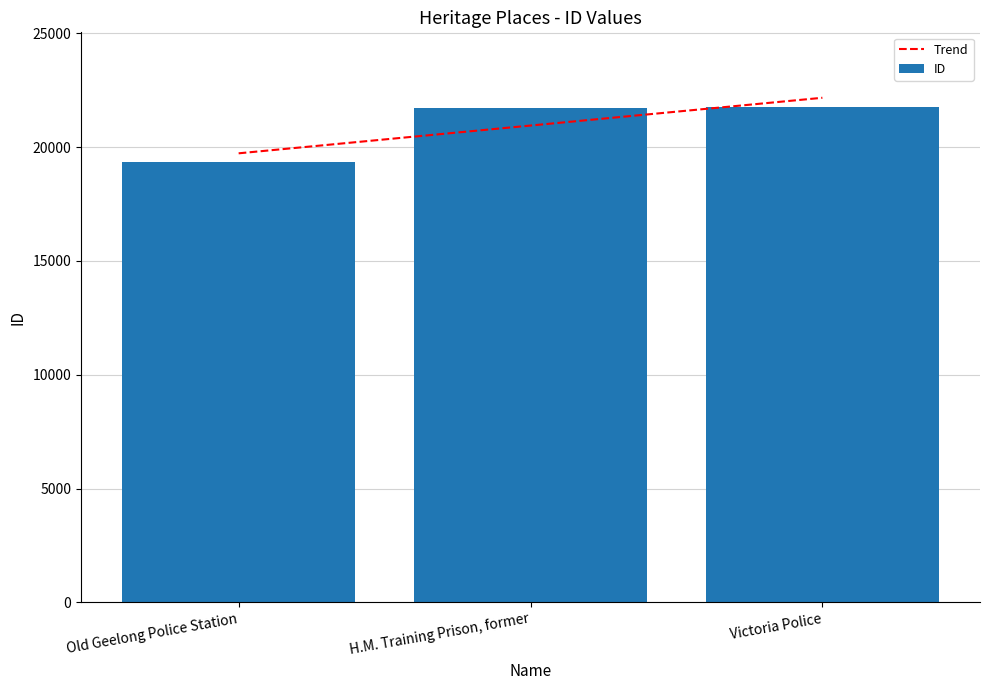

How many values exceed 21729?

1